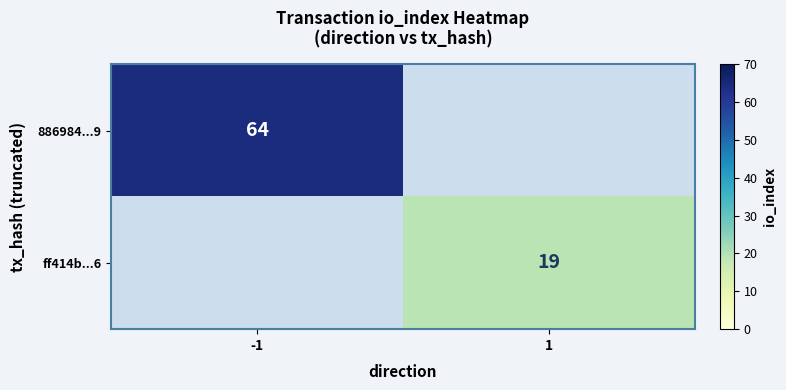

How many series are shown in this chart?

2